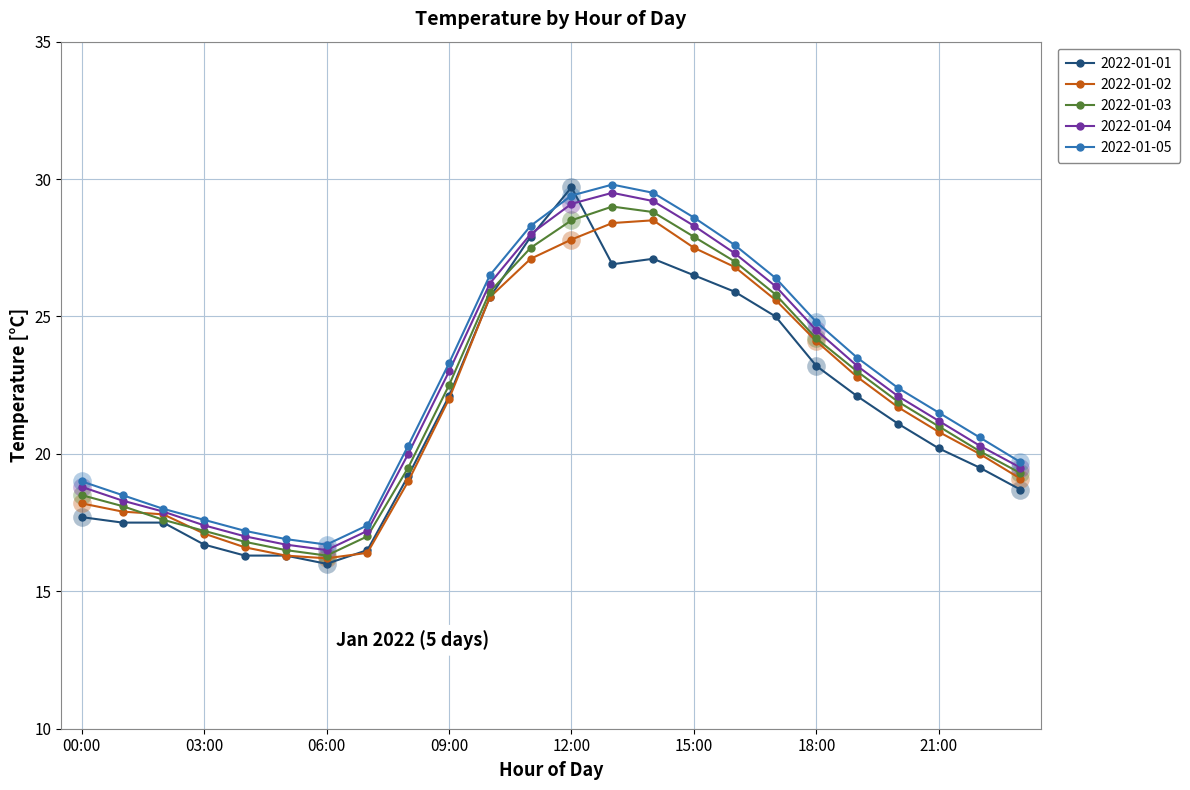

What are all the series names shown in the legend?

2022-01-01, 2022-01-02, 2022-01-03, 2022-01-04, 2022-01-05